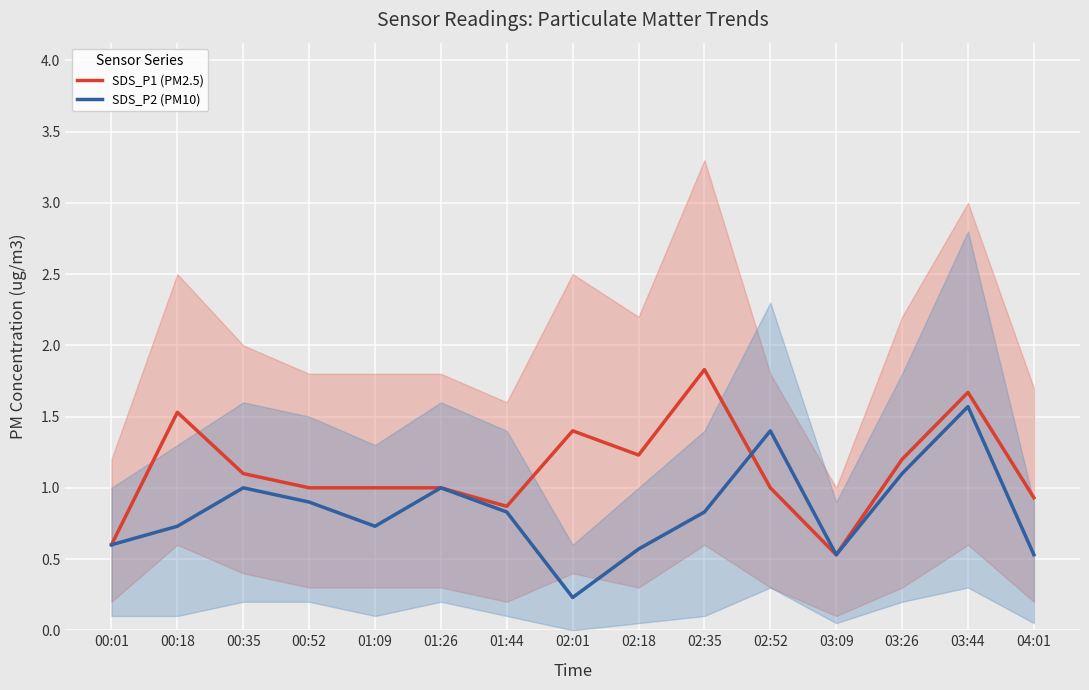

What is the total value across all series at 04:01?

1.5